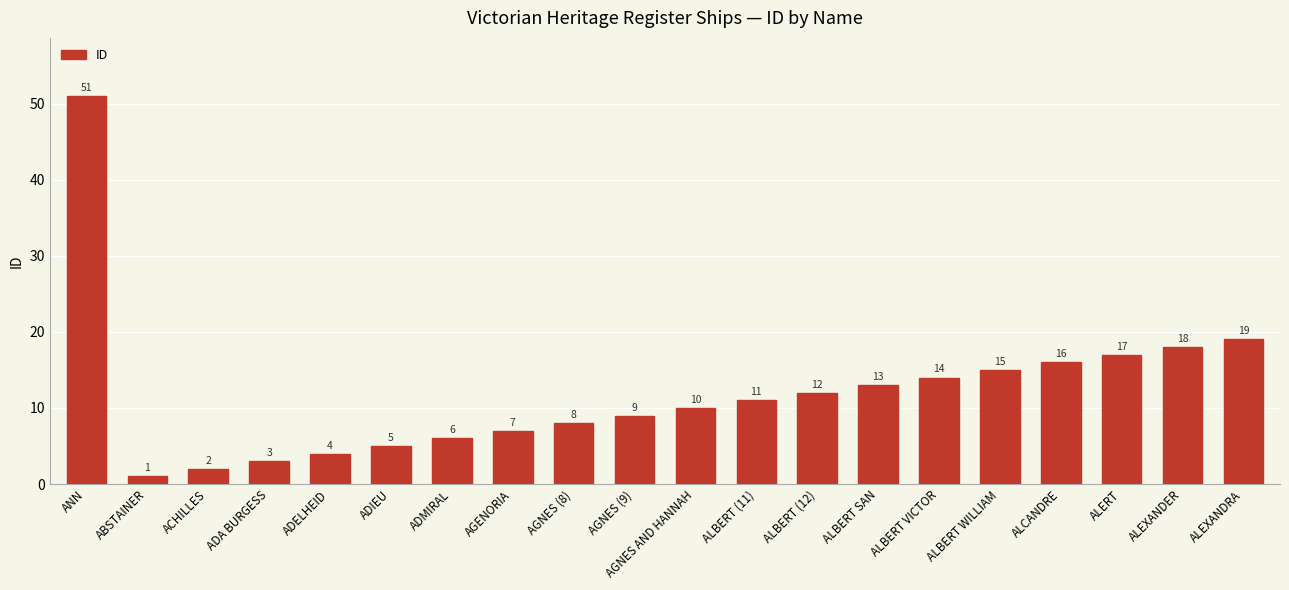

What is the sum of all values?

241